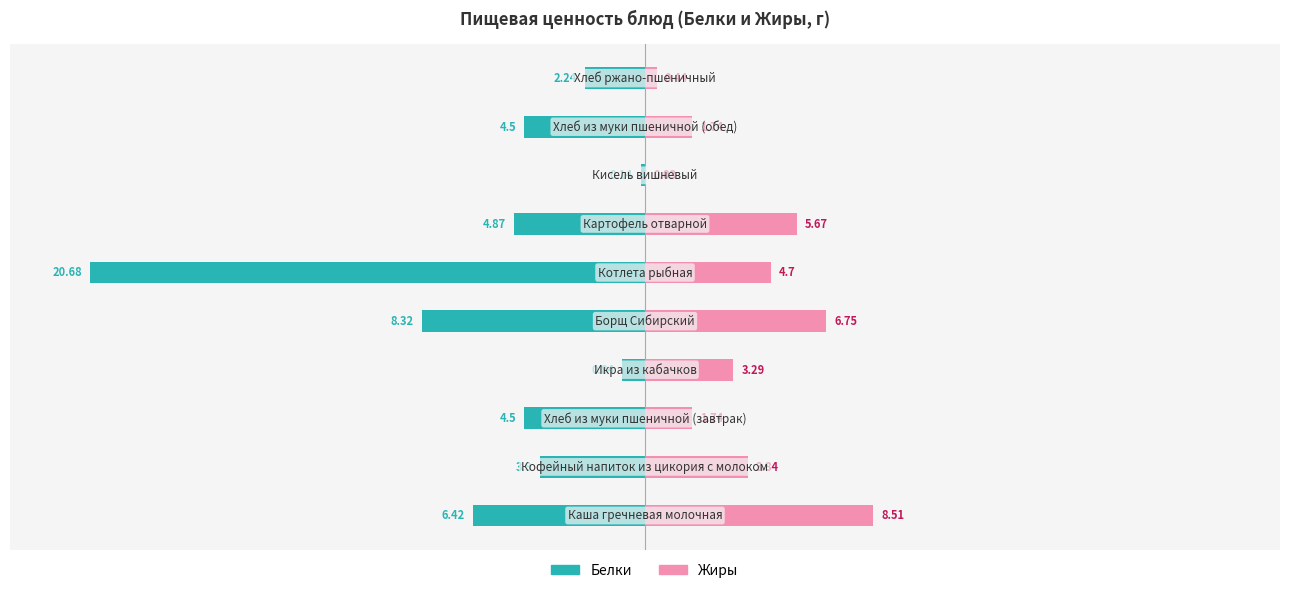

Is it true that Белки equals -8.3 at 30?

False